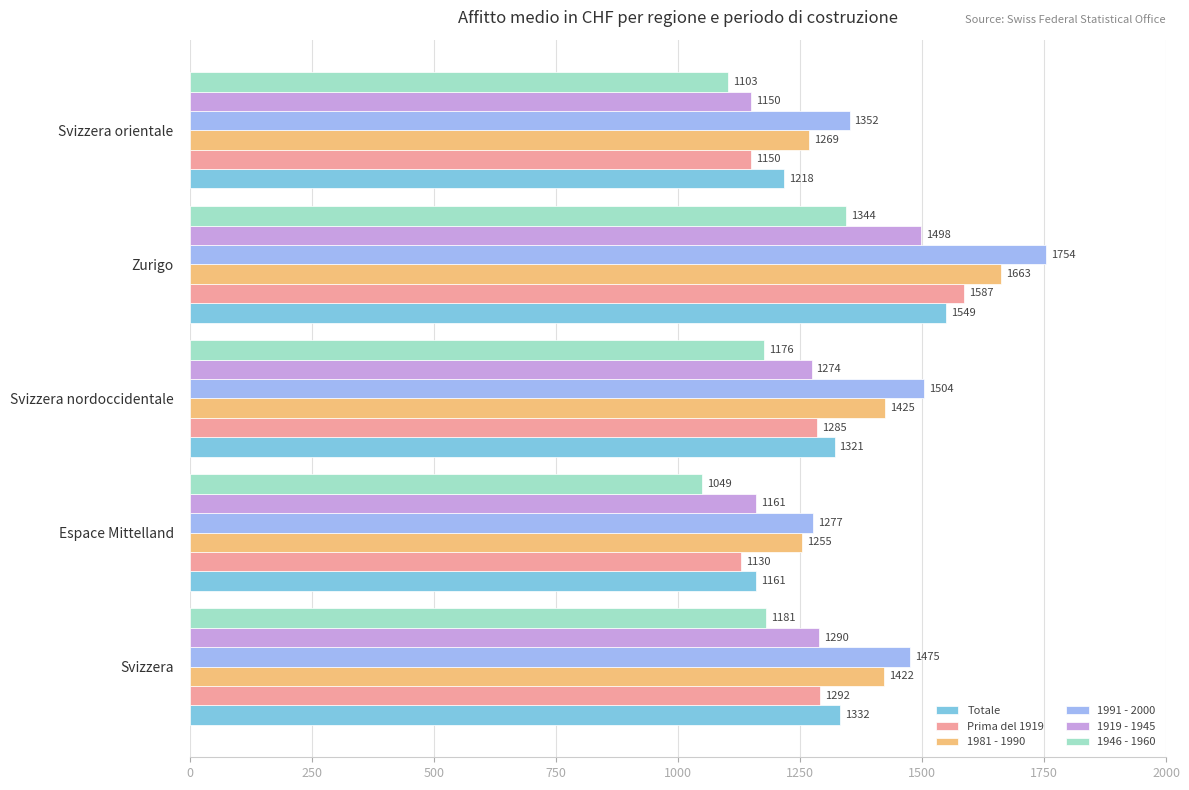

What is the average value of the 1981 - 1990 series?

1407